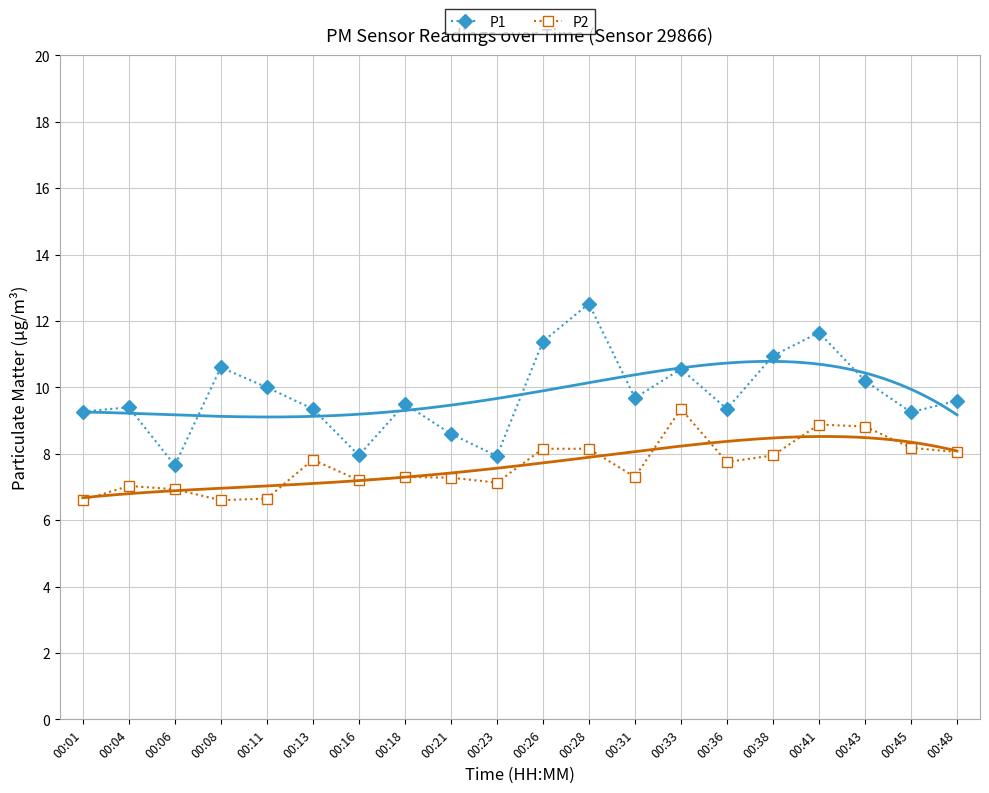

True or false: P1 and P2 intersect in this chart.

False